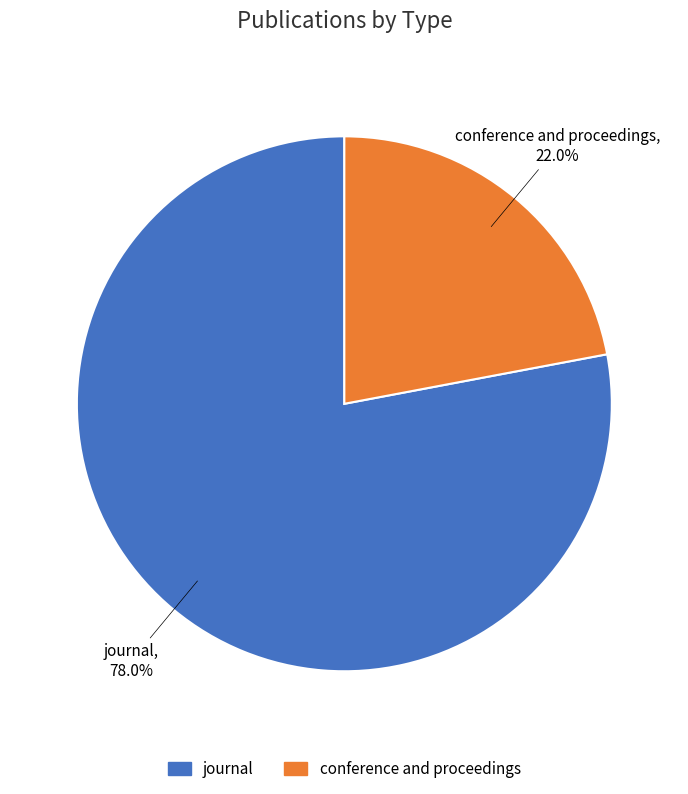

Count the number of slices in the pie.

2